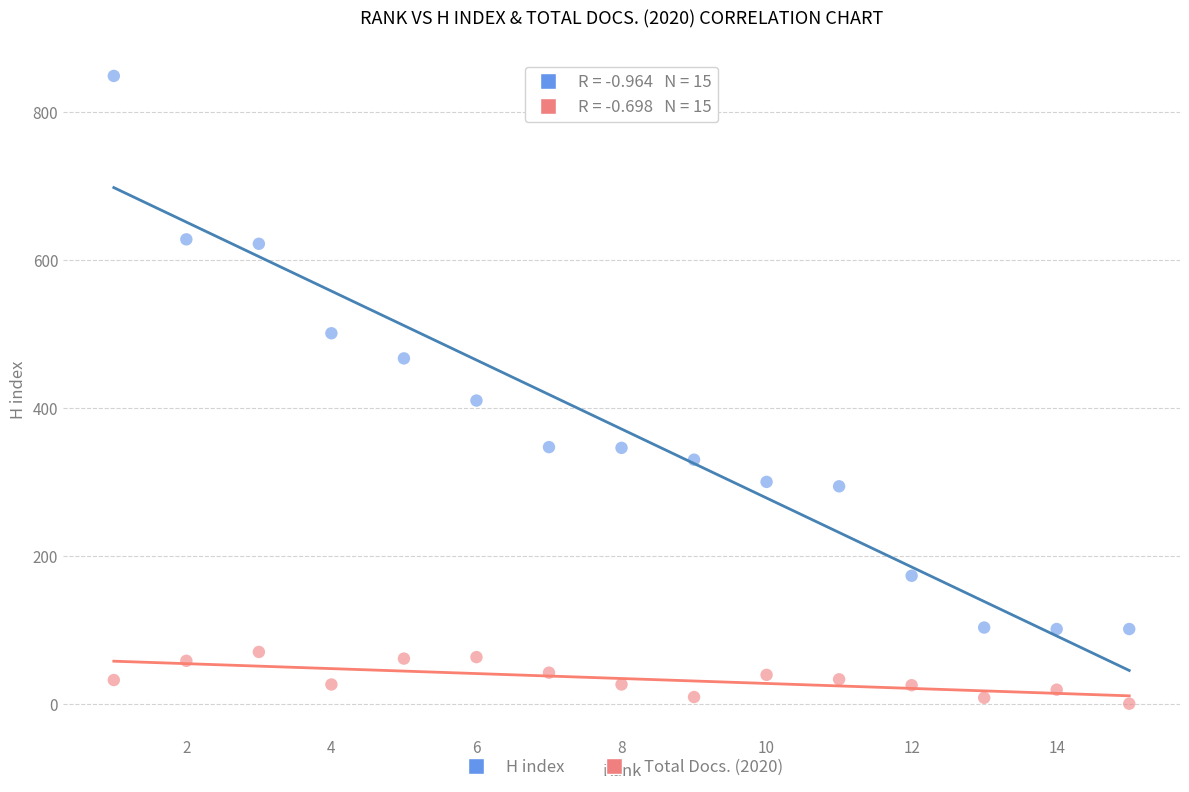

Across all data points, what is the range of Y values (max minus min)?

849